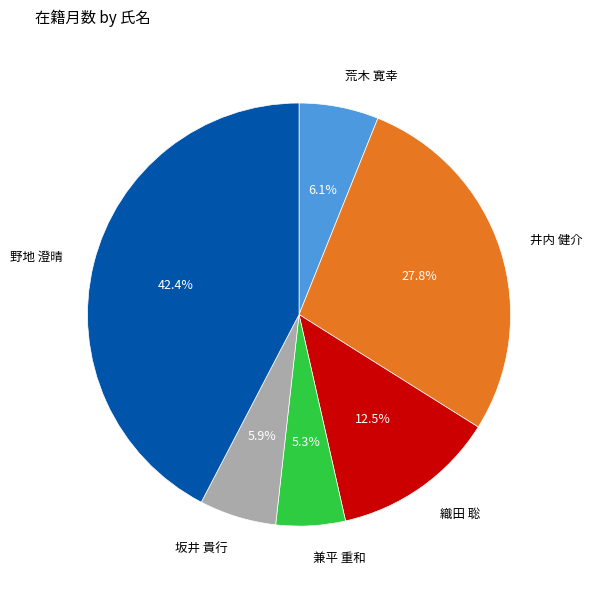

Does any single category account for the majority?

No